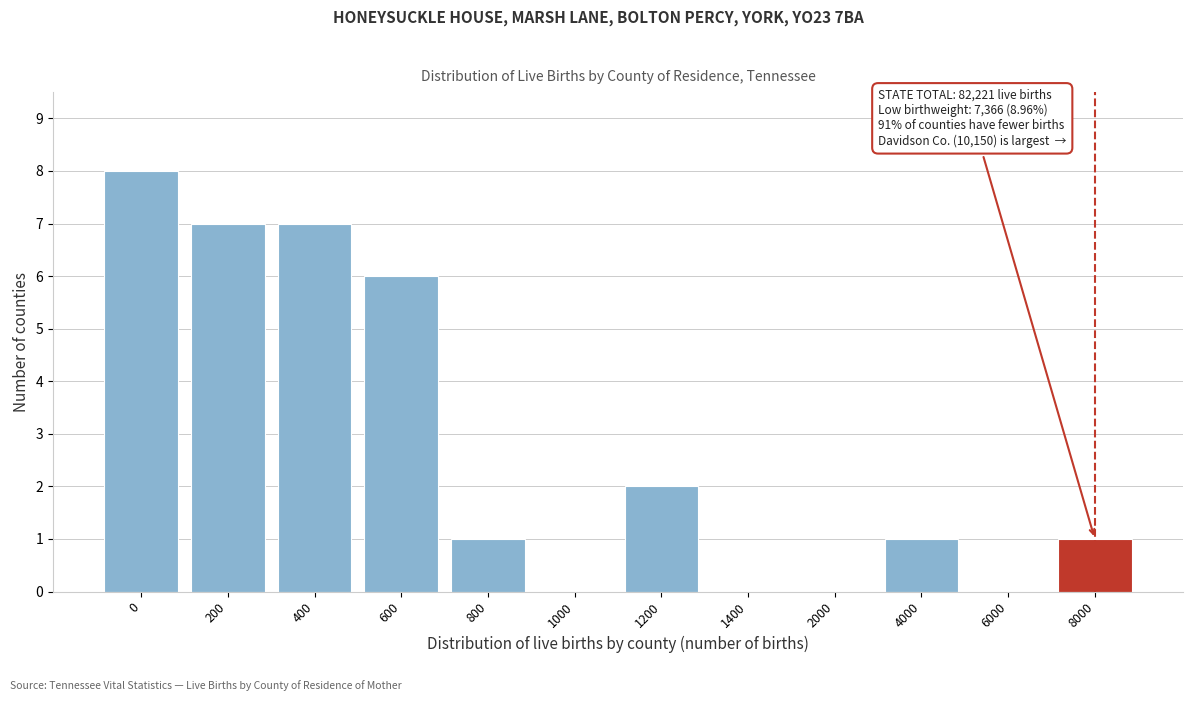

Reading left to right, list all the values displayed in this chart.

0=8	200=7	400=7	600=6	800=1	1000=0	1200=2	1400=0	2000=0	4000=1	6000=0	8000=1